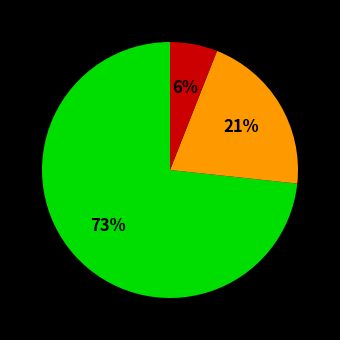

Is there a majority slice in this chart?

Yes